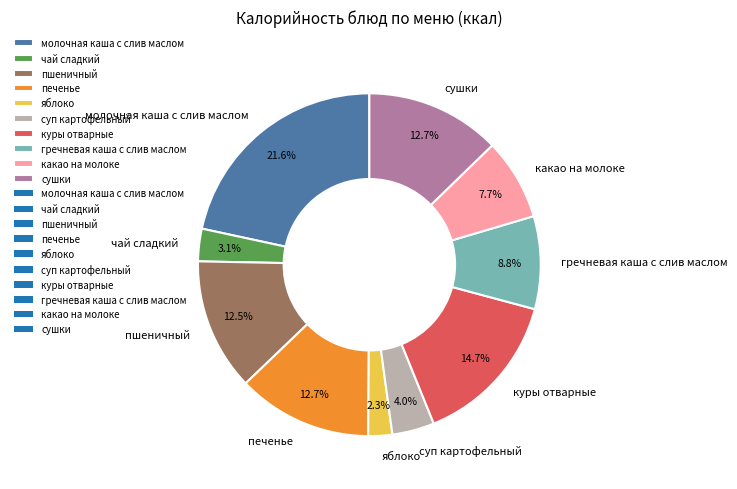

Is яблоко the majority of the pie?

No